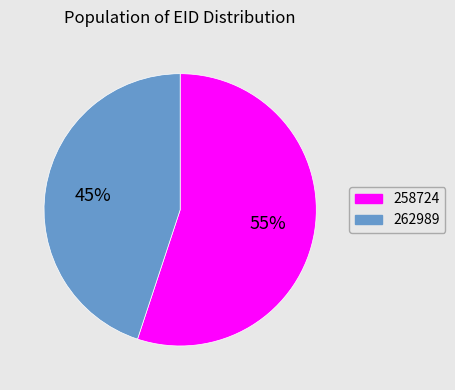

To the nearest percent, what portion does 258724 represent?

55%